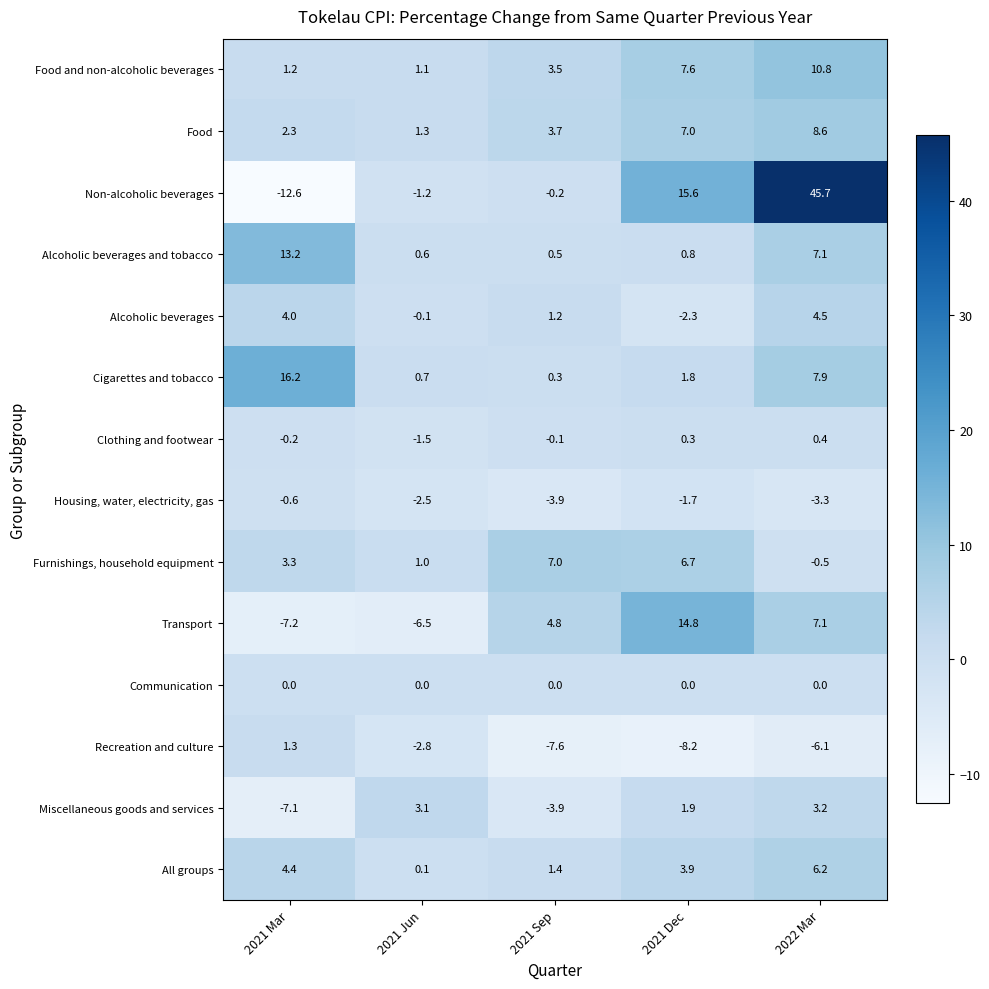

What is the total value across all series at 2021 Dec?

48.2